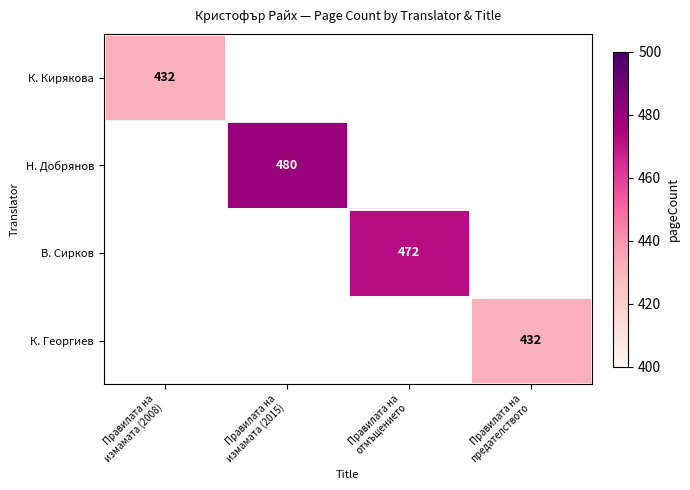

At how many categories does at least one series exceed 454?

2